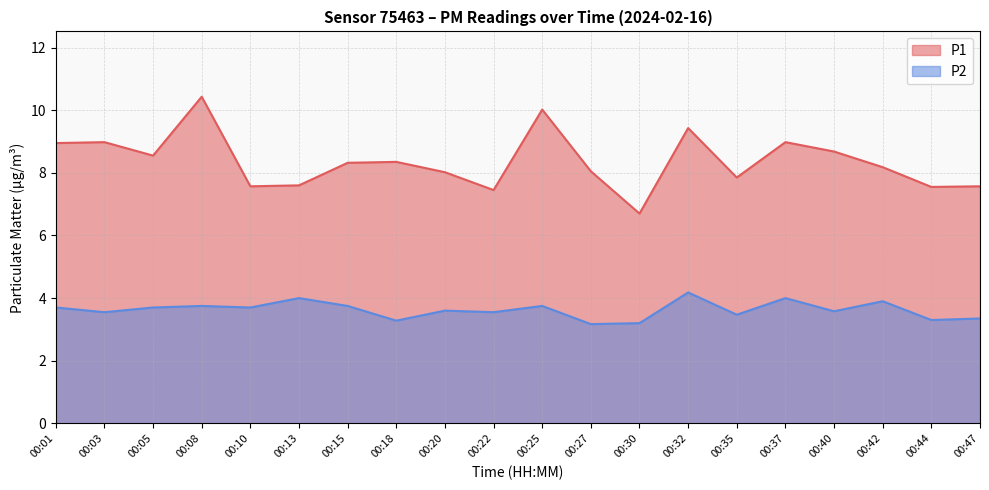

Between 00:05 and 00:35, which series saw the biggest shift?

P1